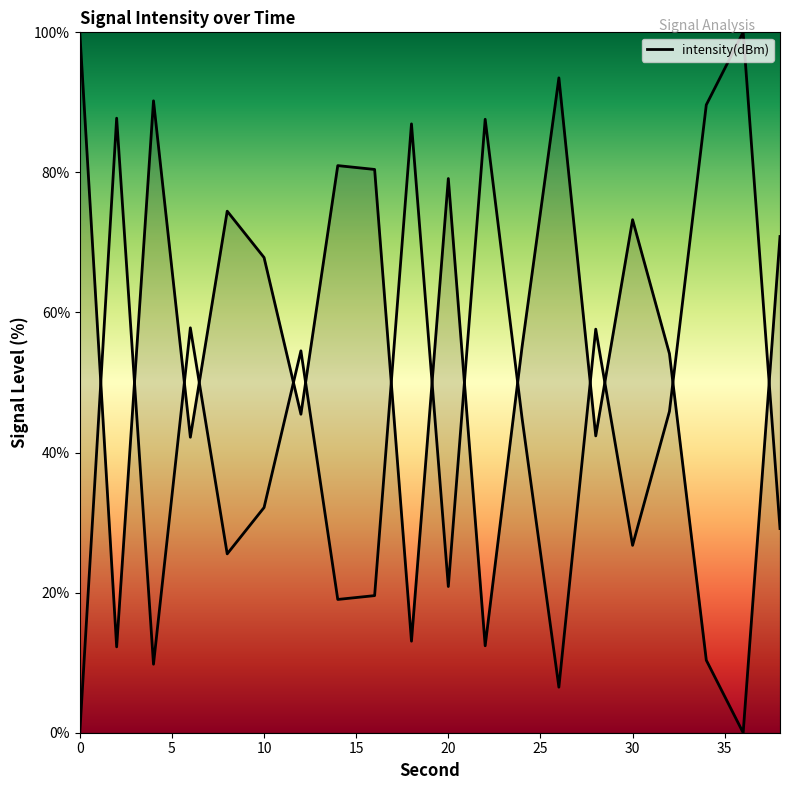

Is this an area chart (filled region under the line)?

No